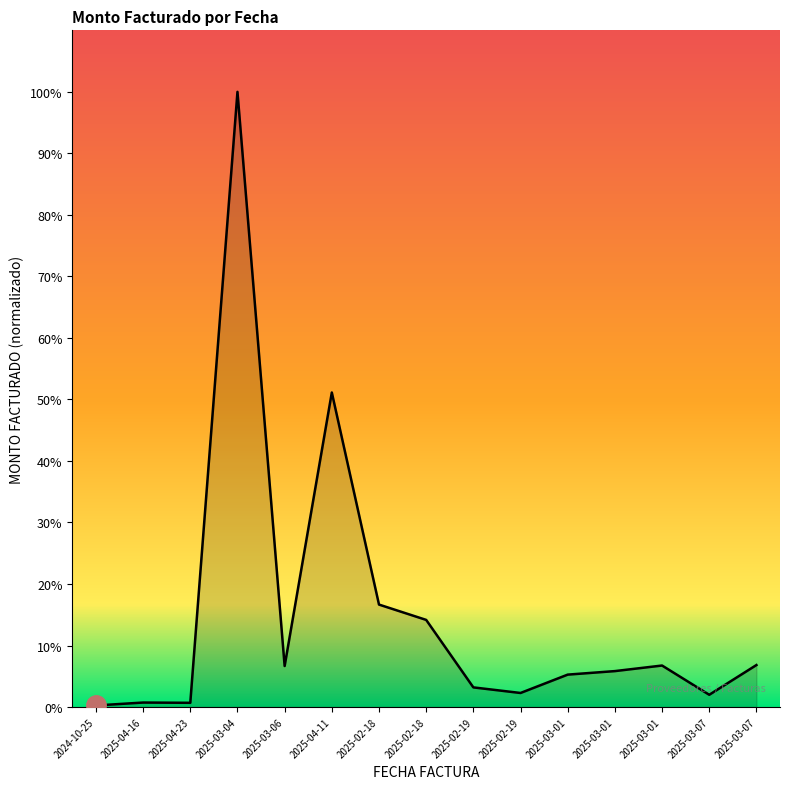

Is this an area chart (filled region under the line)?

Yes